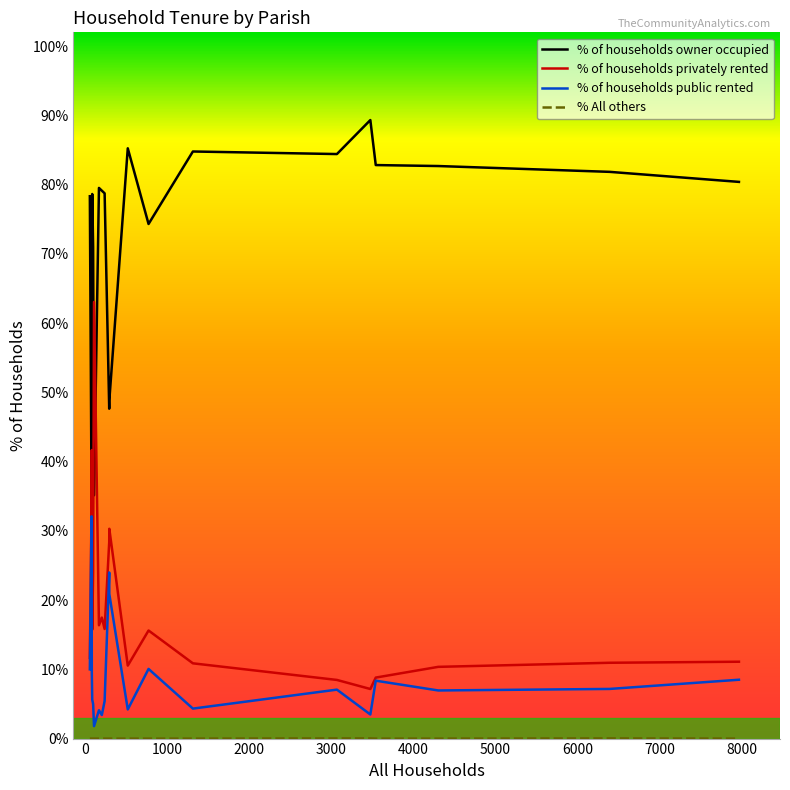

True or false: % of households owner occupied and % of households public rented intersect in this chart.

False